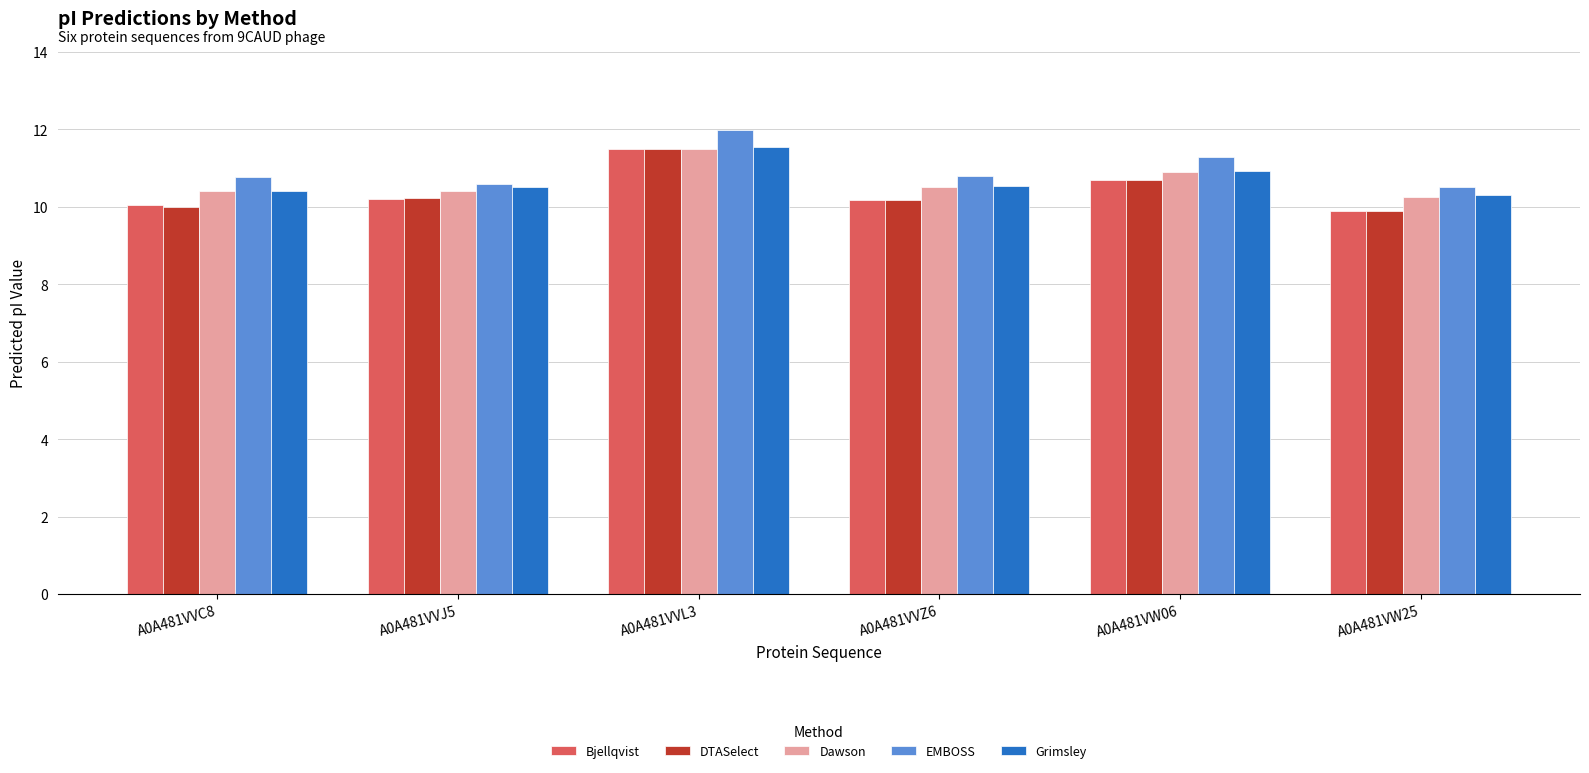

The value of Grimsley at A0A481VW06 is 17.4. True or false?

False